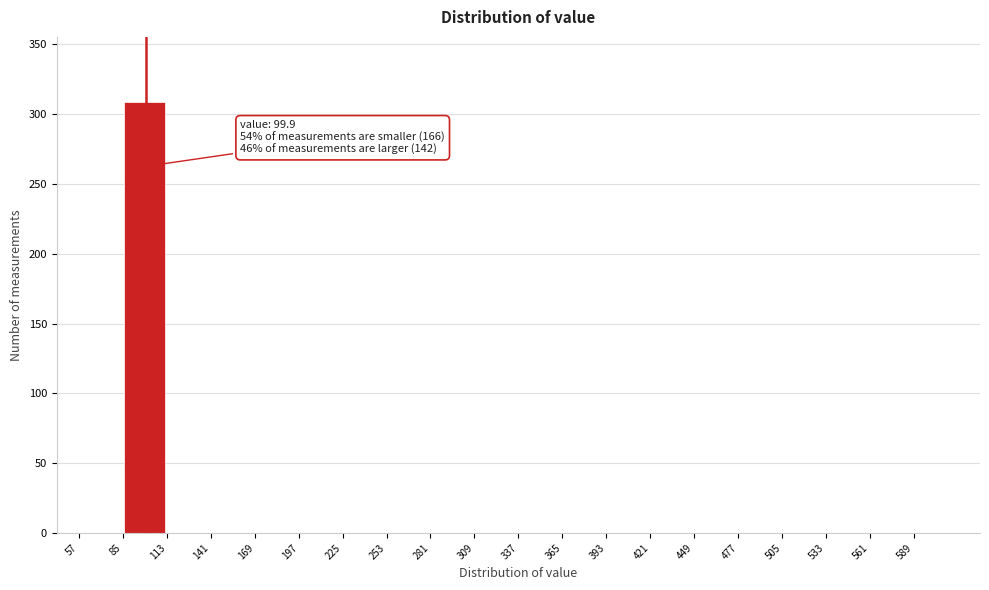

Over which range of the x-axis is the bar tallest?

85 to 113